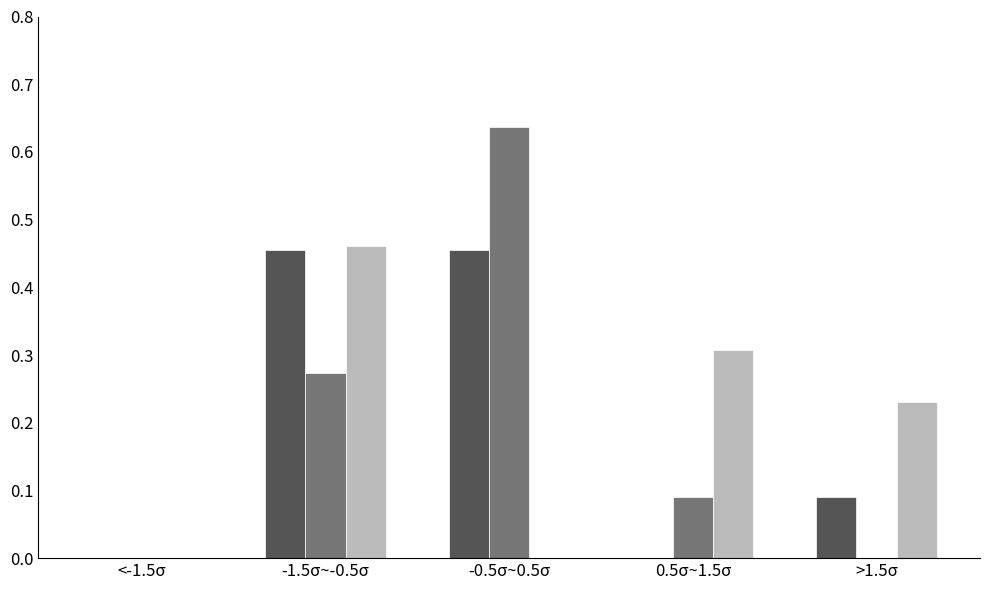

At which category is the sum across all series the highest?

-1.5σ~-0.5σ